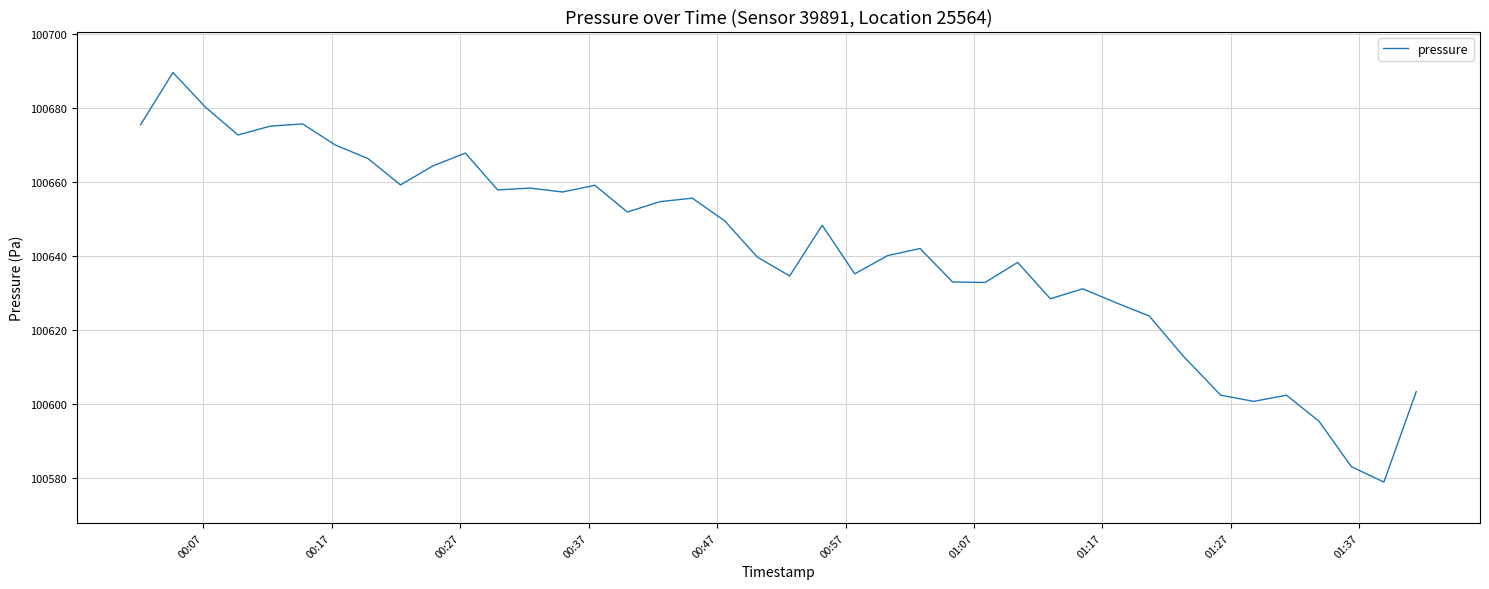

What is the minimum value shown in the chart?

100579.0